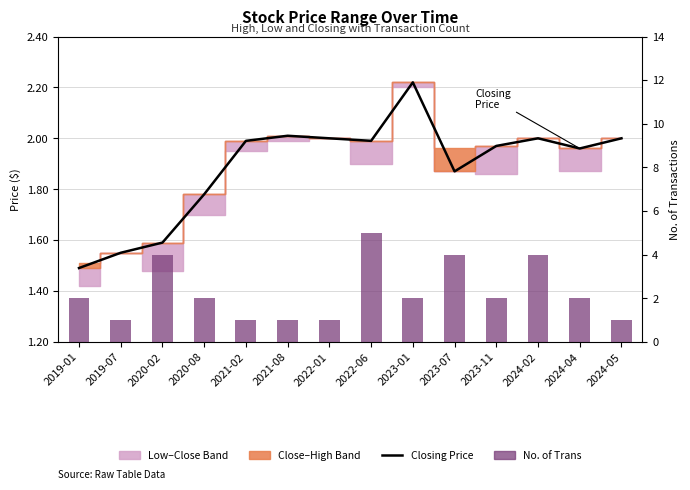

At which label is No. of Trans closest to 3?

2019-01